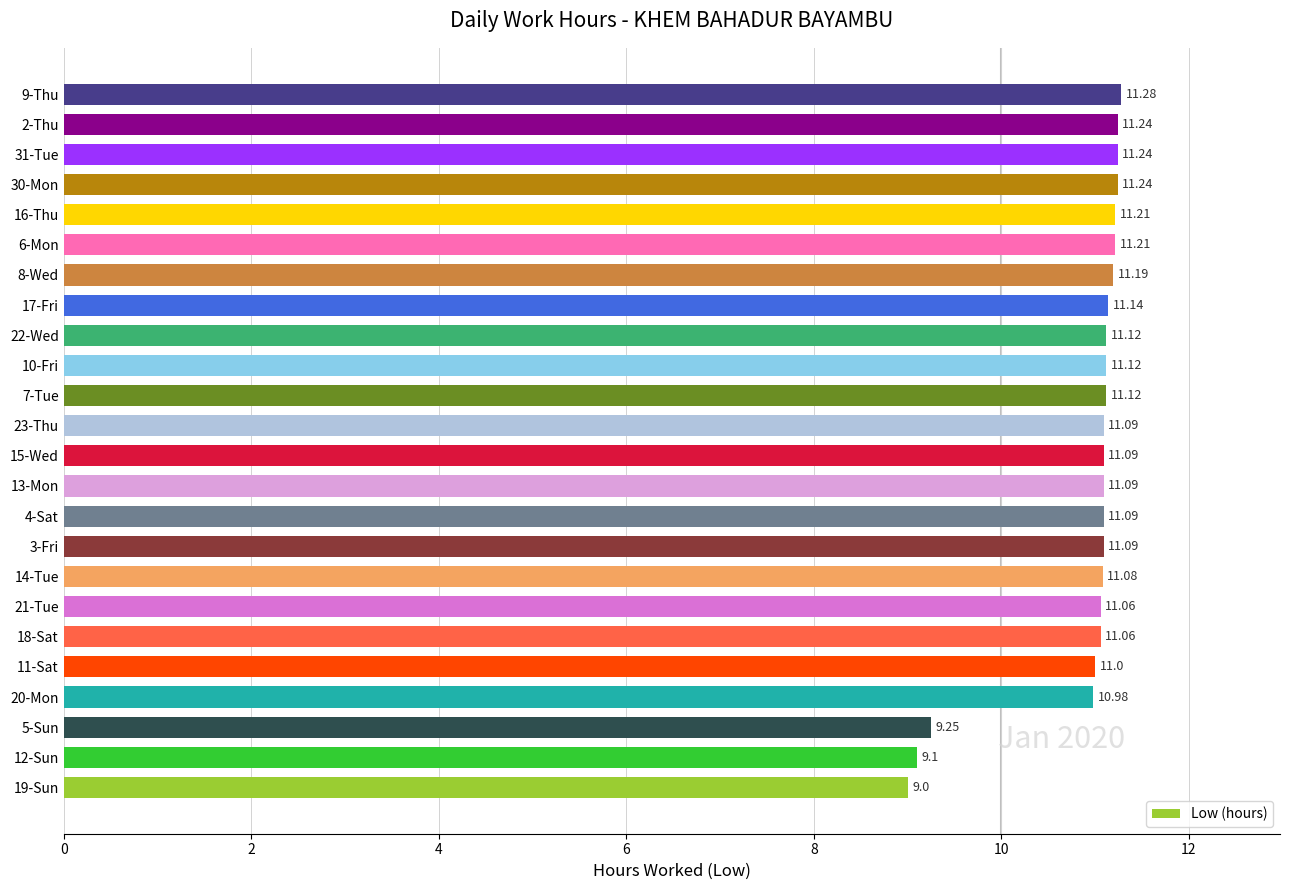

What is the ratio of the value at 10-Fri to the value at 23-Thu?

1.0